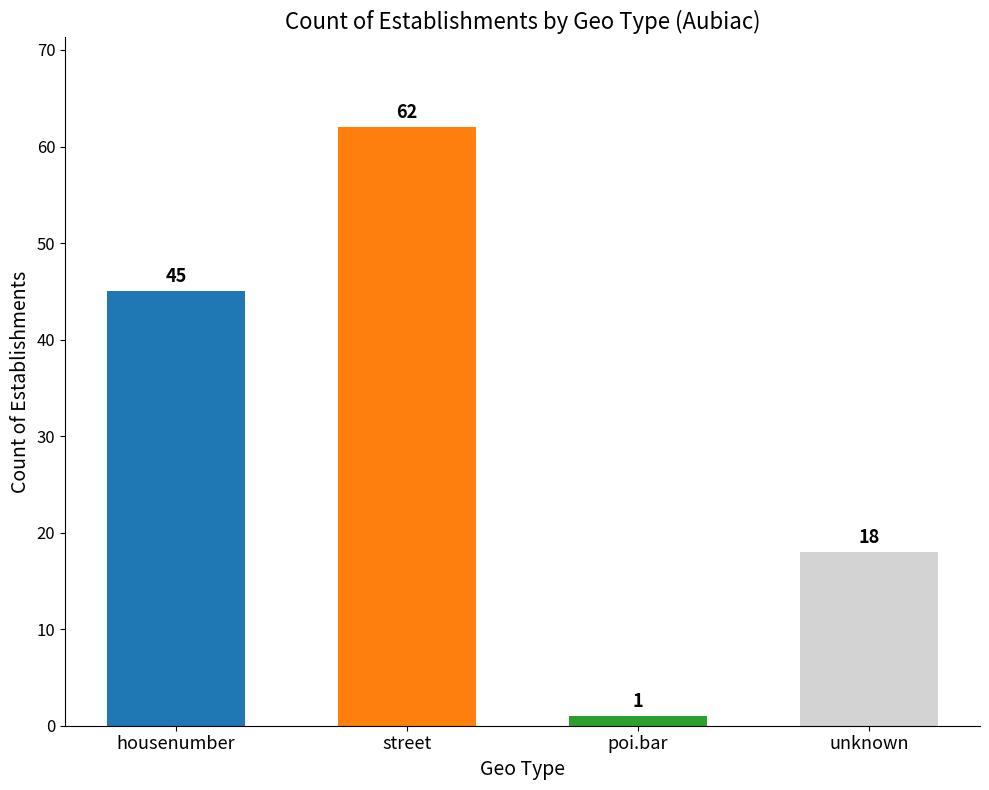

What is the difference between the maximum and minimum values?

61